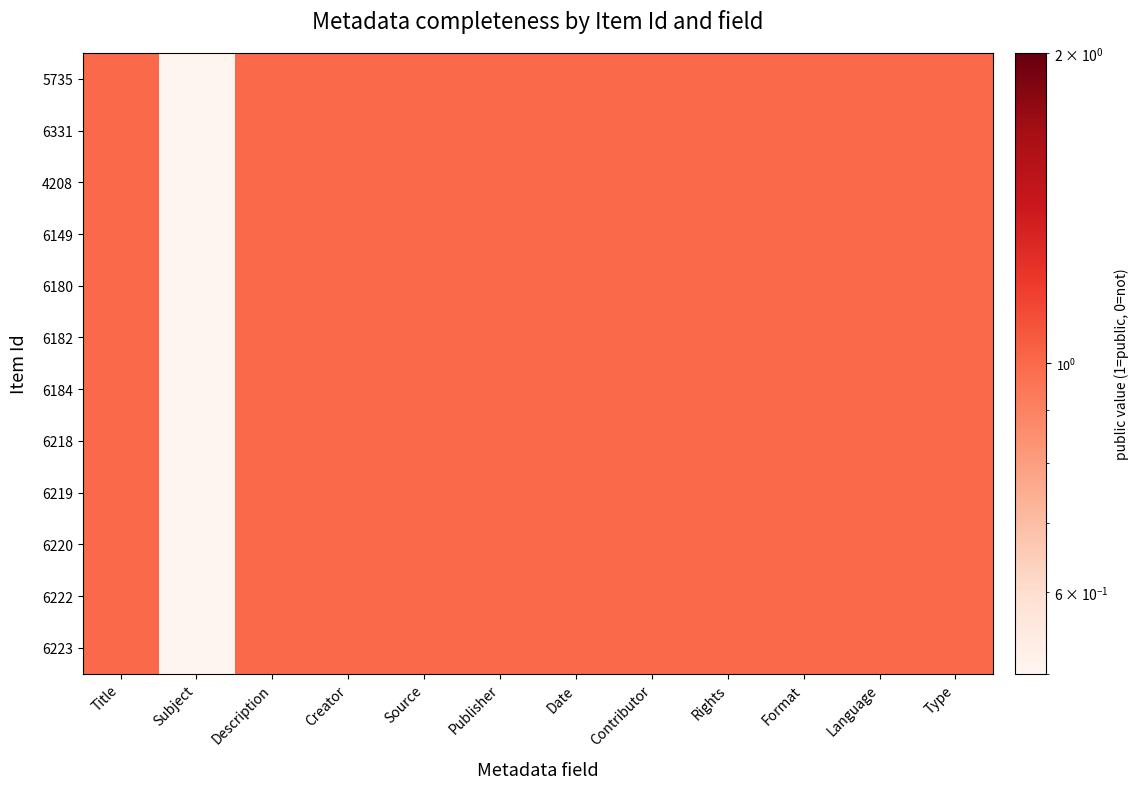

At which category is the sum across all series the highest?

Title